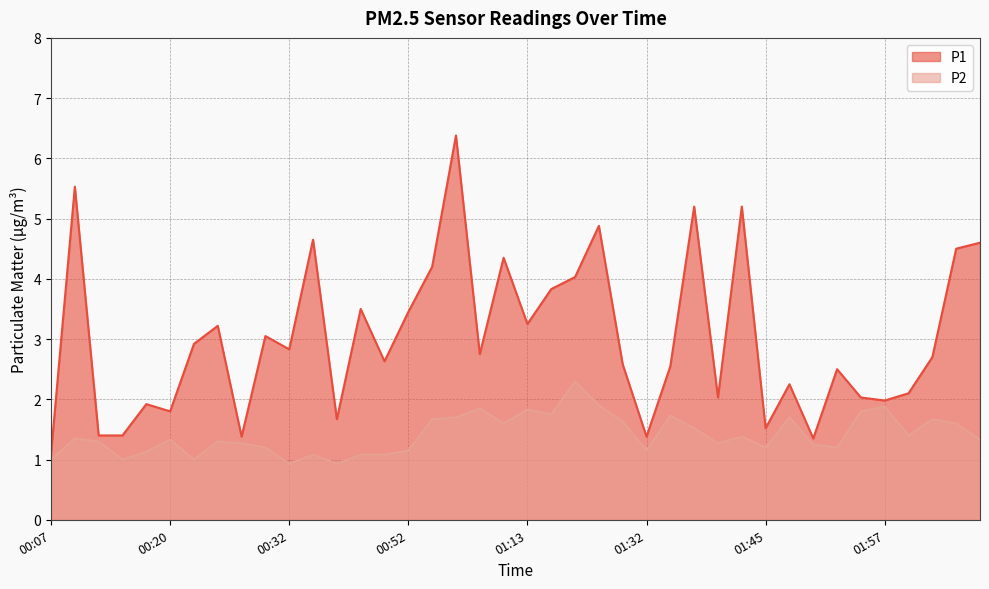

What is the value of the P2 point at the 40th from the left?

1.3